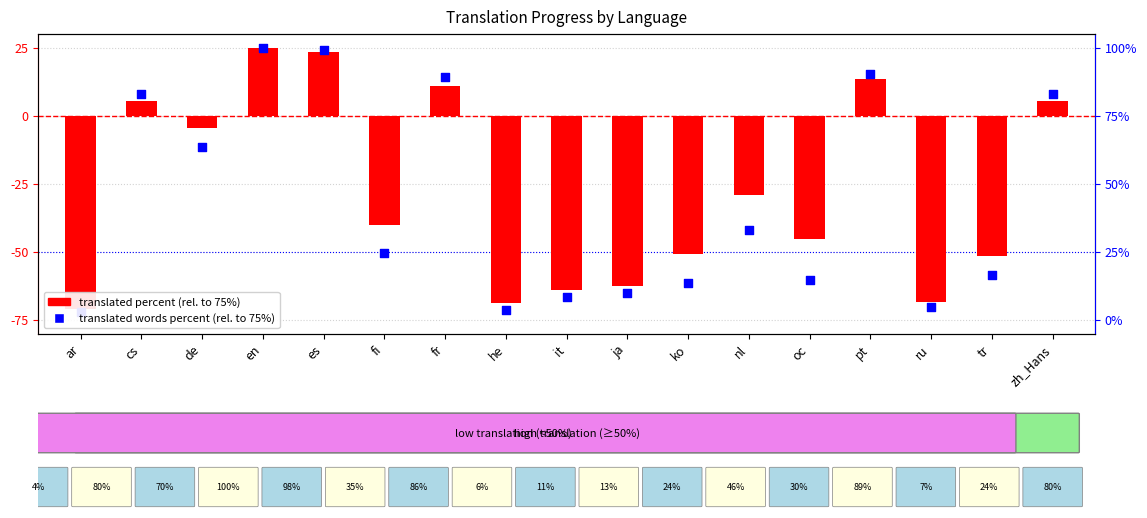

Which series has the largest total across all categories?

translated percent (relative to 75%)